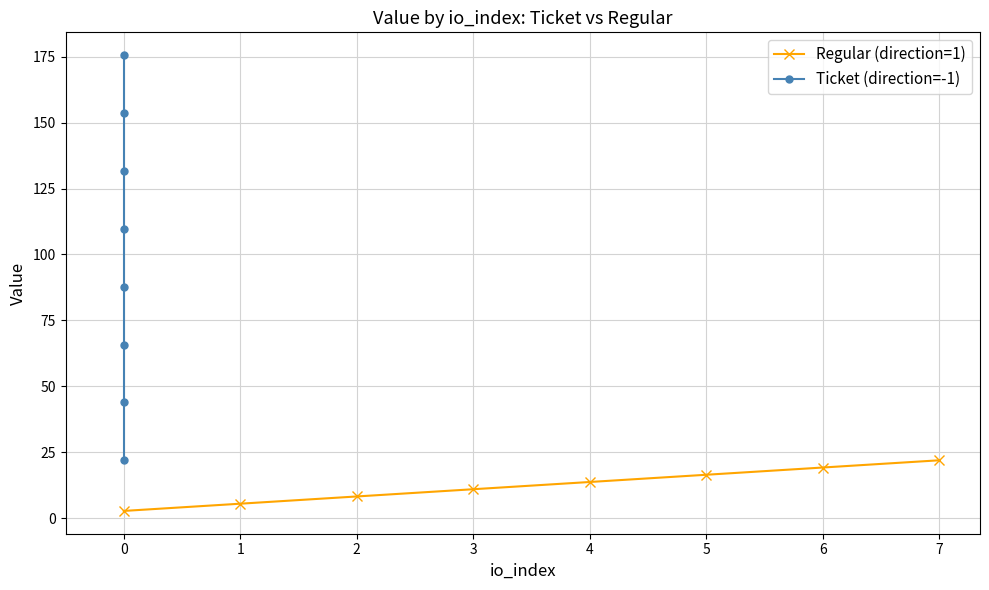

What is the value of the Regular (direction=1) point at the 5th from the left?

13.7